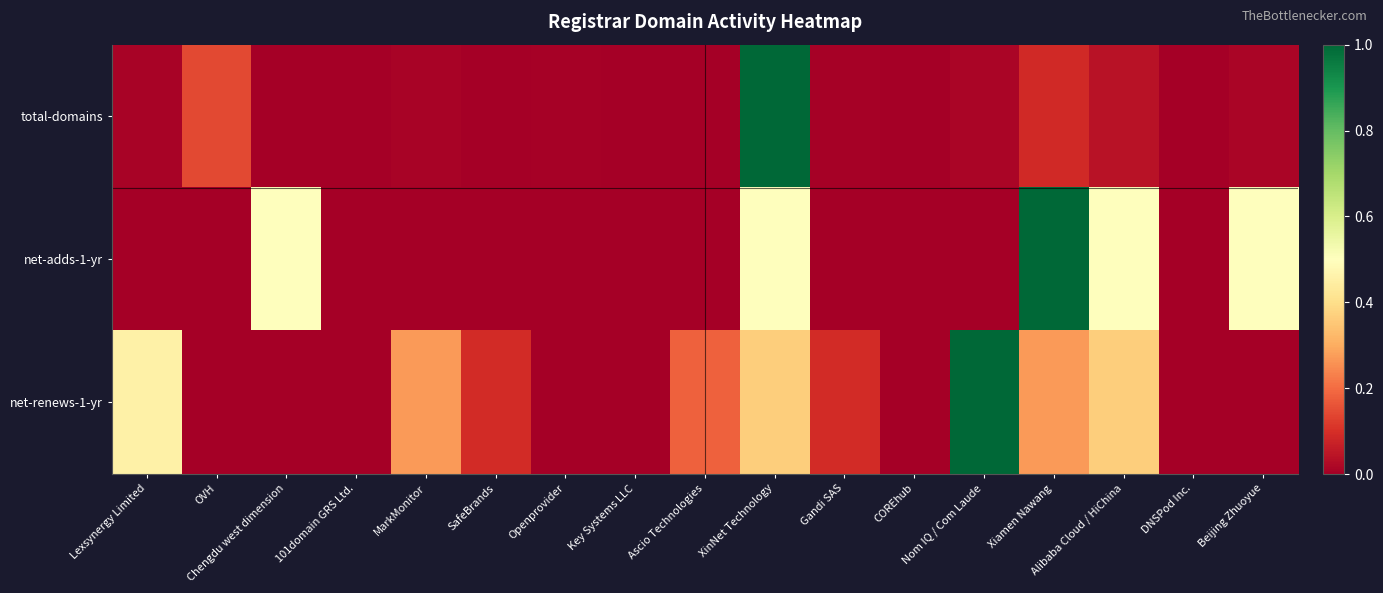

Rank the series at Chengdu west dimension from lowest to highest value.

net-renews-1-yr, total-domains, net-adds-1-yr